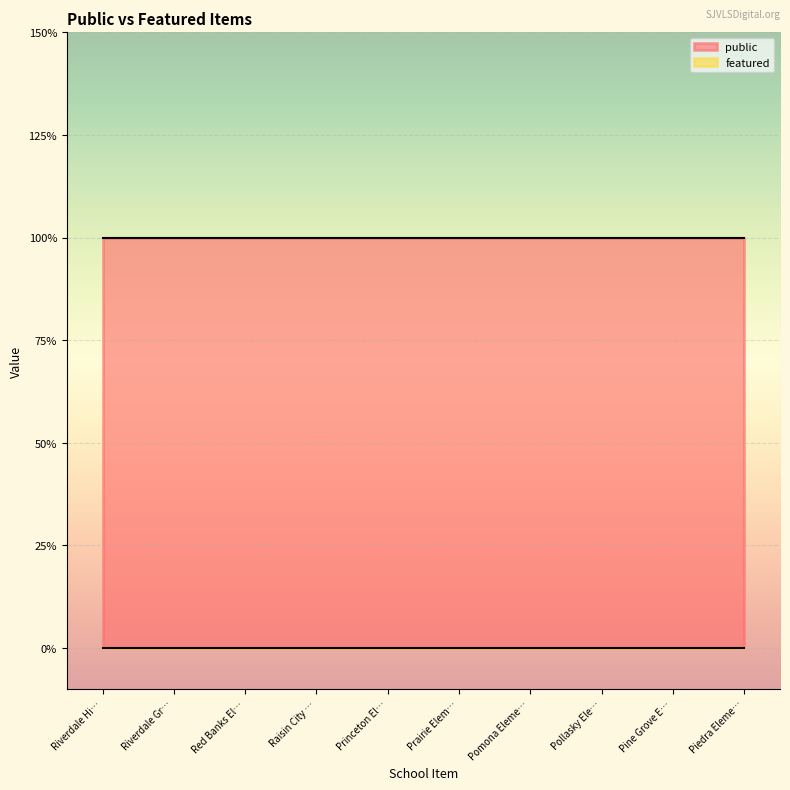

Reading left to right, extract all data points from this chart.

public: 1	1	1	1	1	1	1	1	1	1
featured: 0	0	0	0	0	0	0	0	0	0